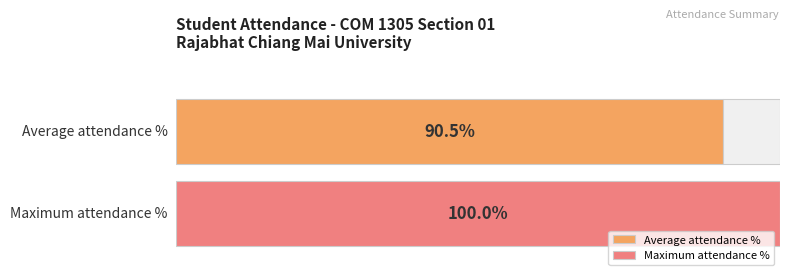

Are the bars grouped side by side (vs. stacked)?

Yes